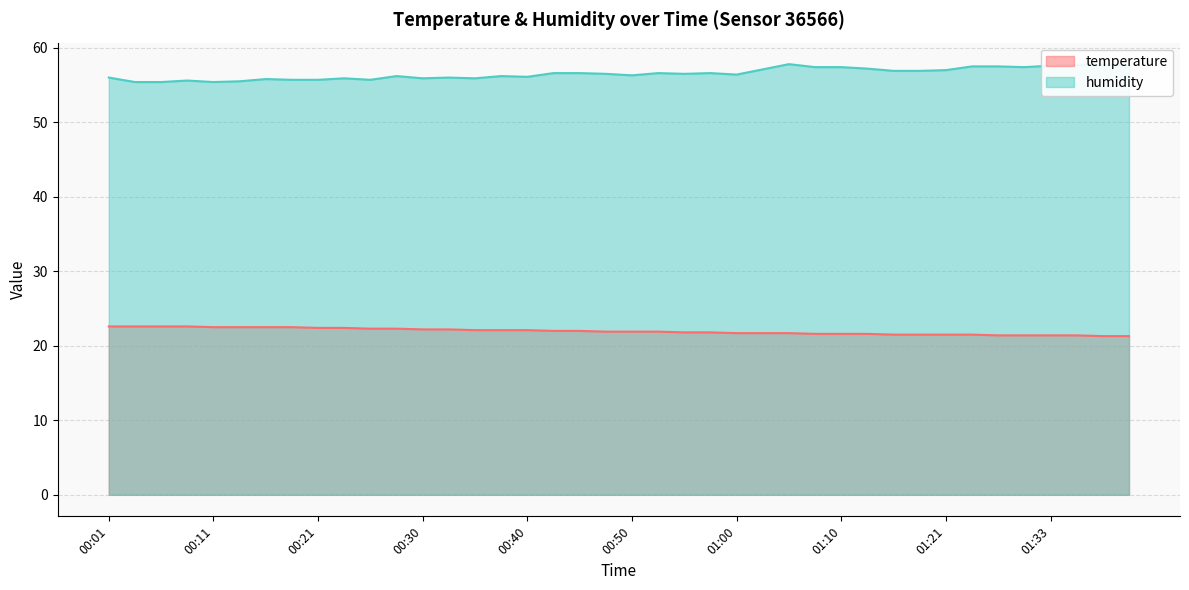

What is the minimum value for humidity?

55.4